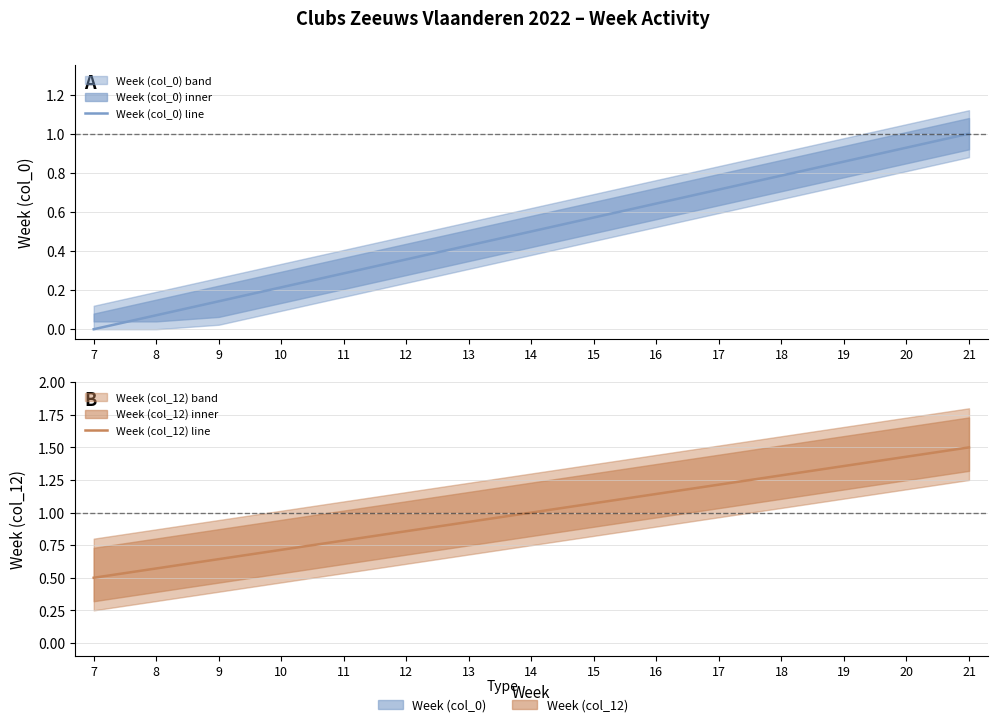

What is the value of the Week (col_0) line point at the 9th from the left?

0.6